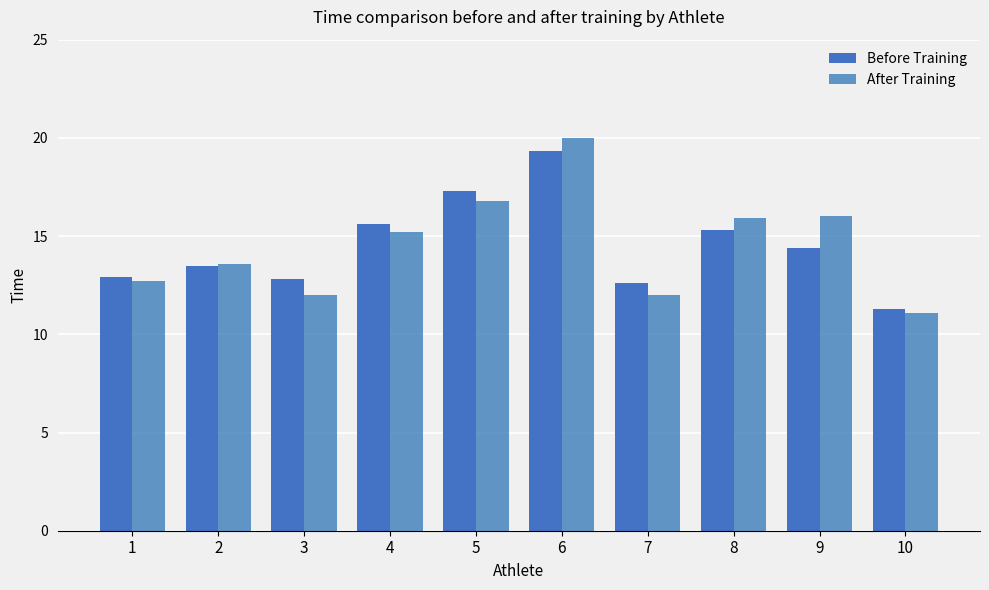

How many bars are there in each group?

2